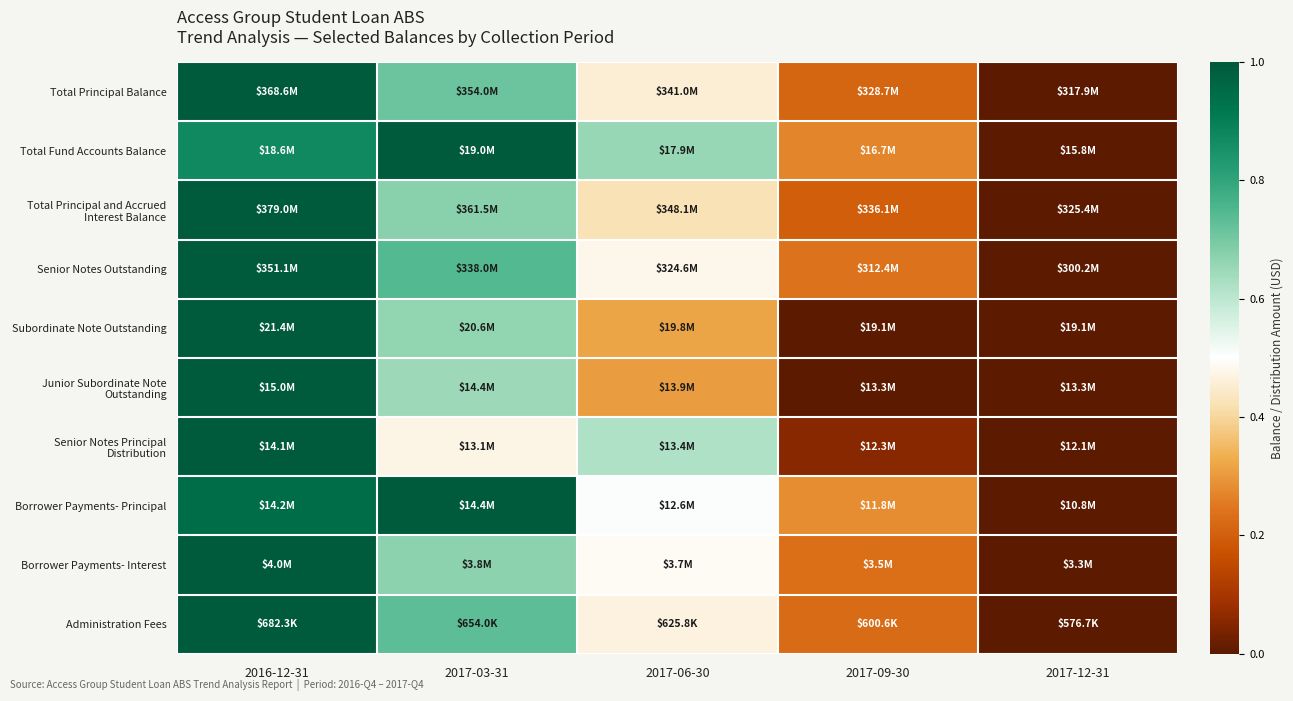

Which category has the highest value across all series?

2016-12-31